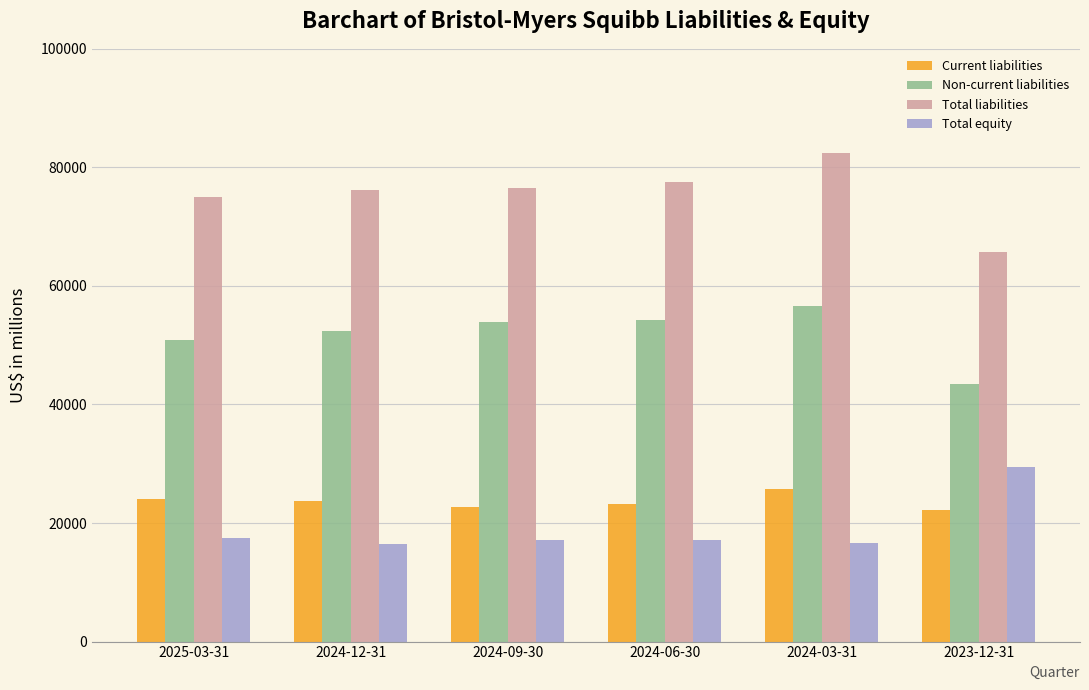

Does the chart contain stacked bars?

No